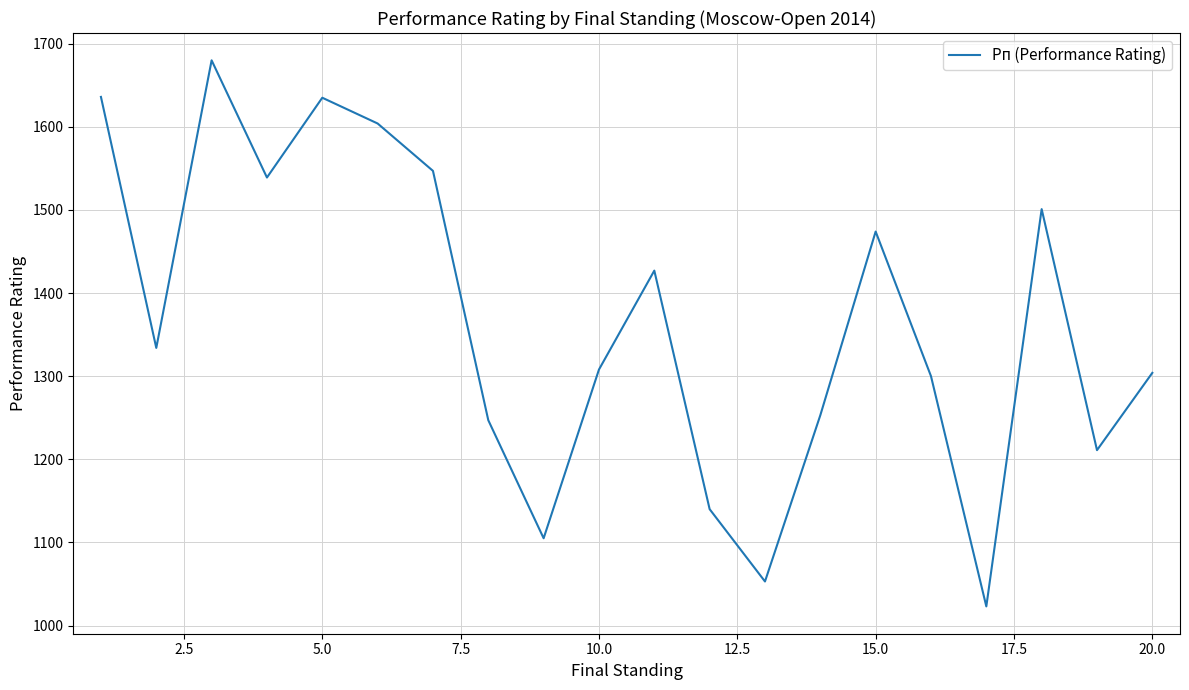

What is the greatest value displayed?

1680